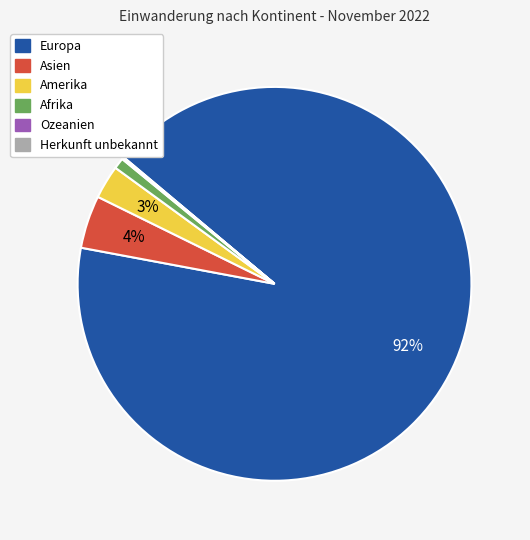

To the nearest percent, what is the difference between the largest and smallest slice percentages?

92%